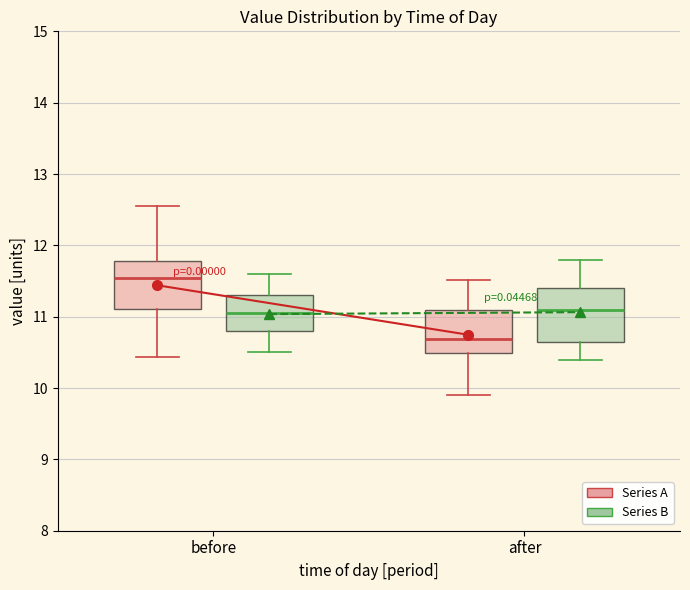

Reading left to right, read every box against the y-axis: the position of its median line, the range the box covers, and the ends of its whiskers. The values are not printed on the chart, so give them approximately, as read against the axis.

before (Series A): median 11.5, box 11.1 to 11.8, whiskers 10.4 to 12.6
before (Series B): median 11.1, box 10.8 to 11.3, whiskers 10.5 to 11.6
after (Series A): median 10.7, box 10.5 to 11.1, whiskers 9.9 to 11.5
after (Series B): median 11.1, box 10.7 to 11.4, whiskers 10.4 to 11.8